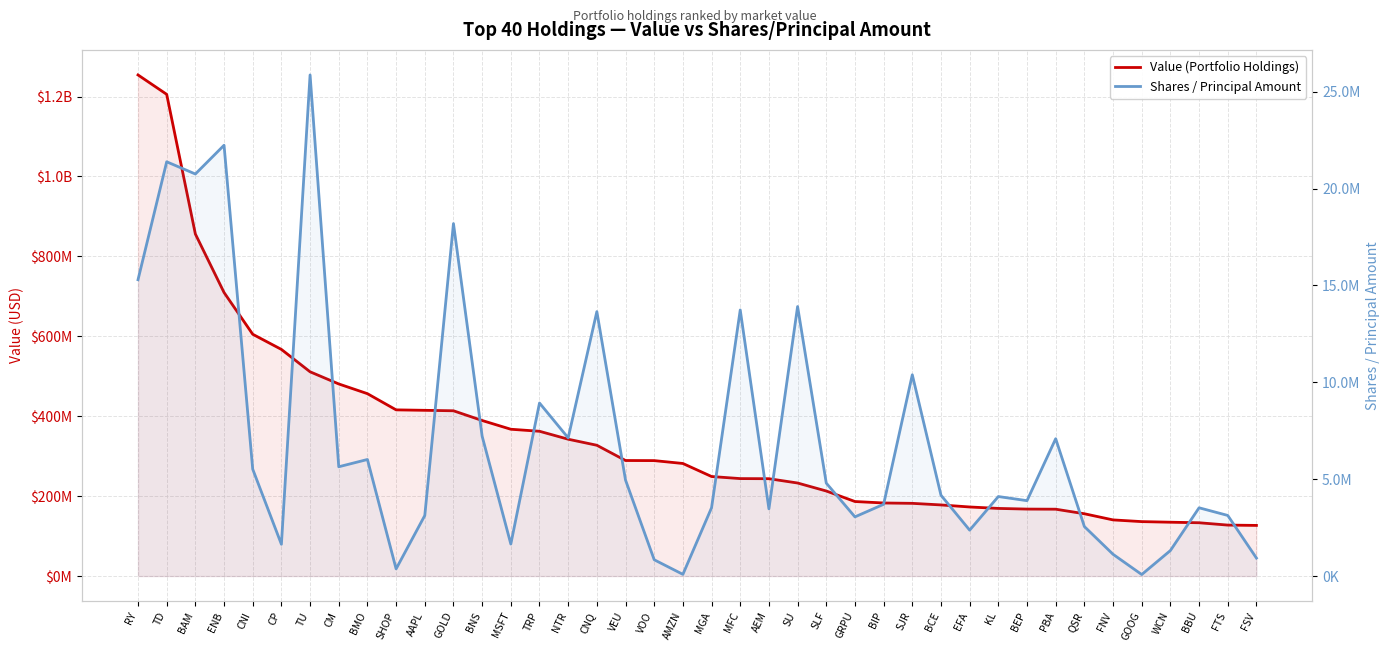

What position from the right is GRPU?

15